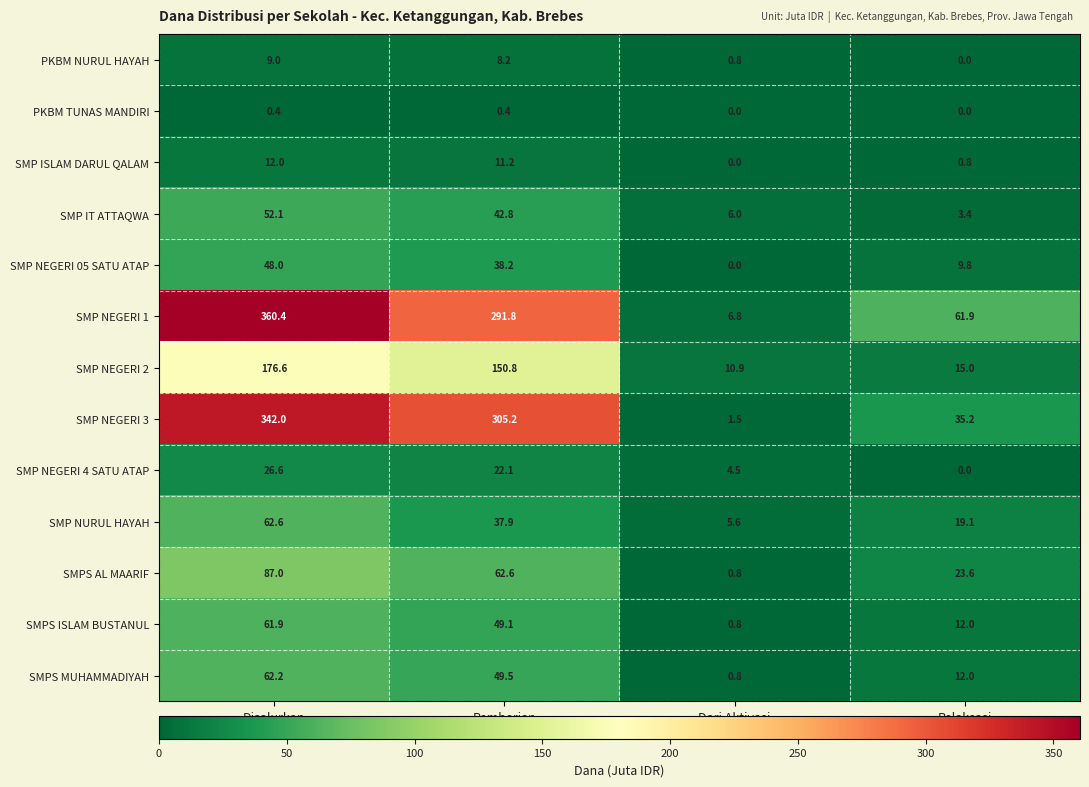

At which category does the chart reach its peak across all series?

Disalurkan